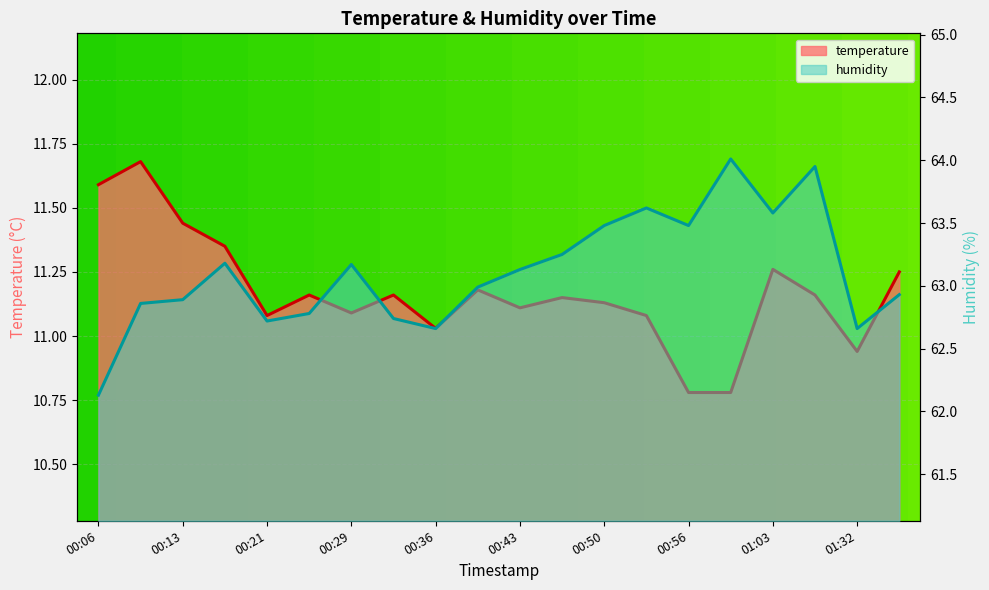

At which category does humidity reach its first local peak?

00:17